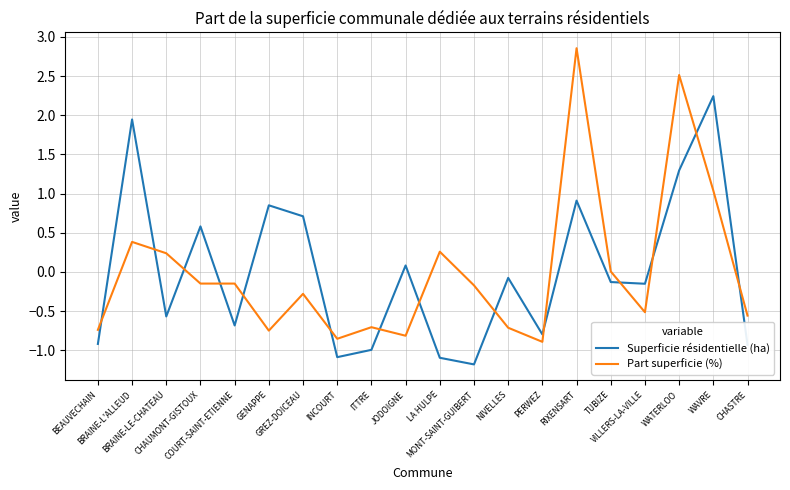

Where do Superficie résidentielle (ha) and Part superficie (%) first cross each other?

BEAUVECHAIN and BRAINE-L'ALLEUD